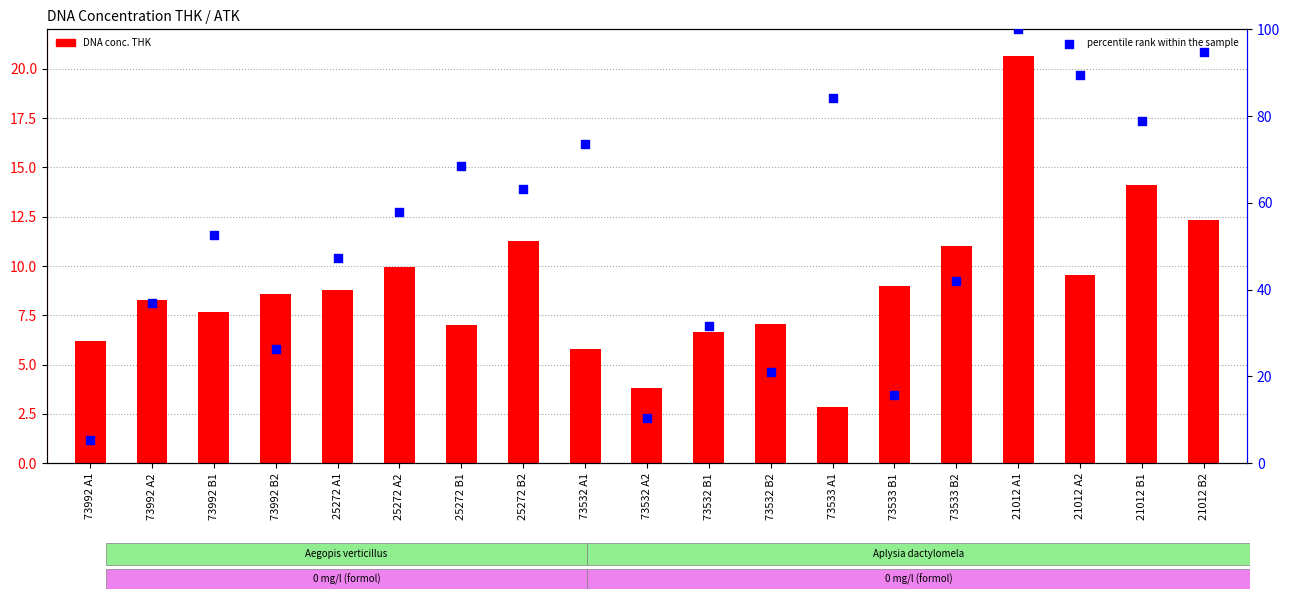

At how many categories does at least one series exceed 77?

5